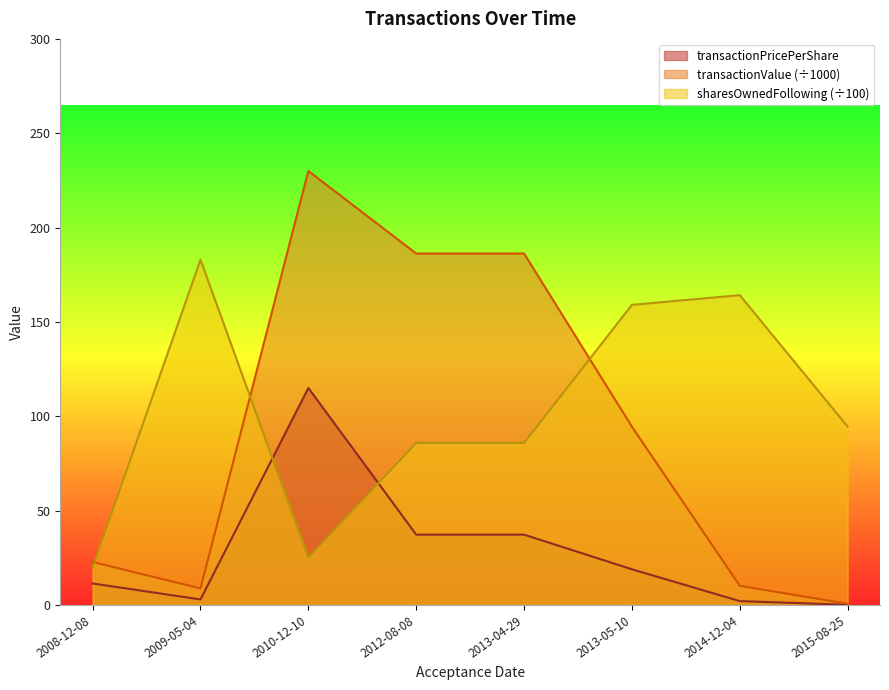

What is the total value across all series at 2013-05-10?

272.4